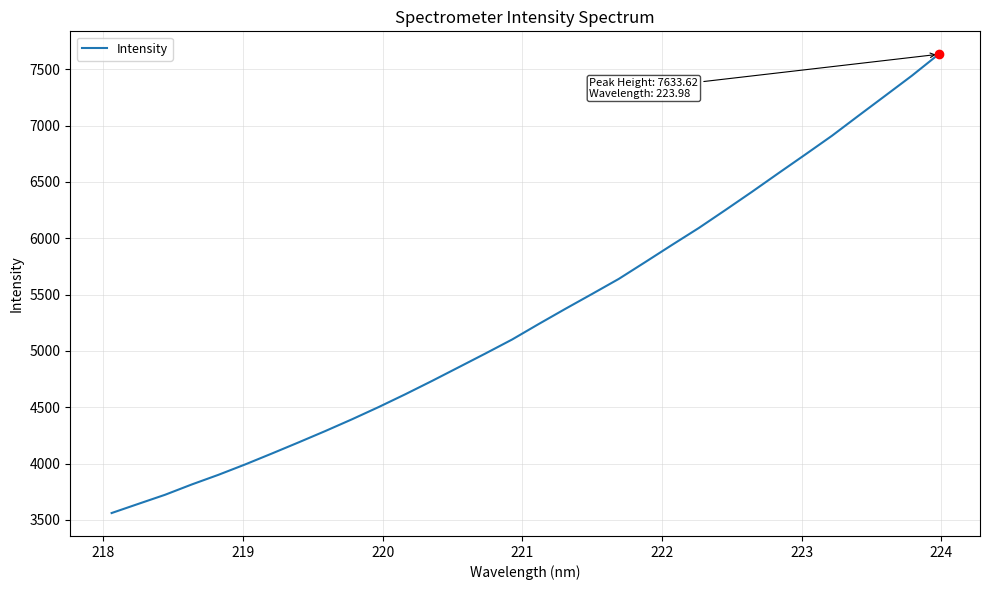

What is the minimum value shown in the chart?

3560.8